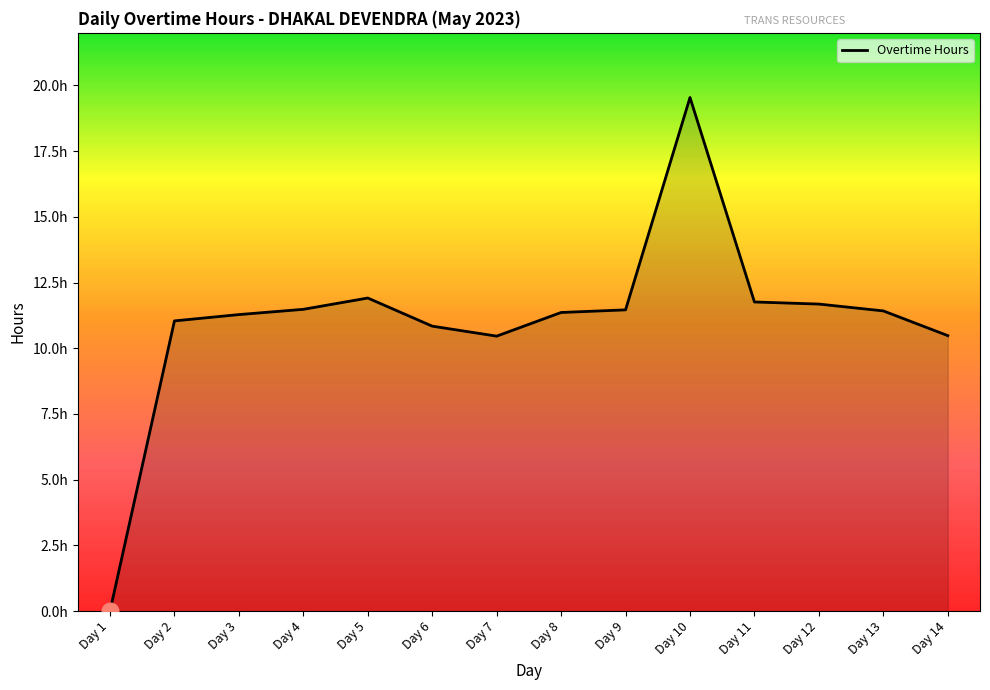

What is the approximate value at Day 9?

11.5